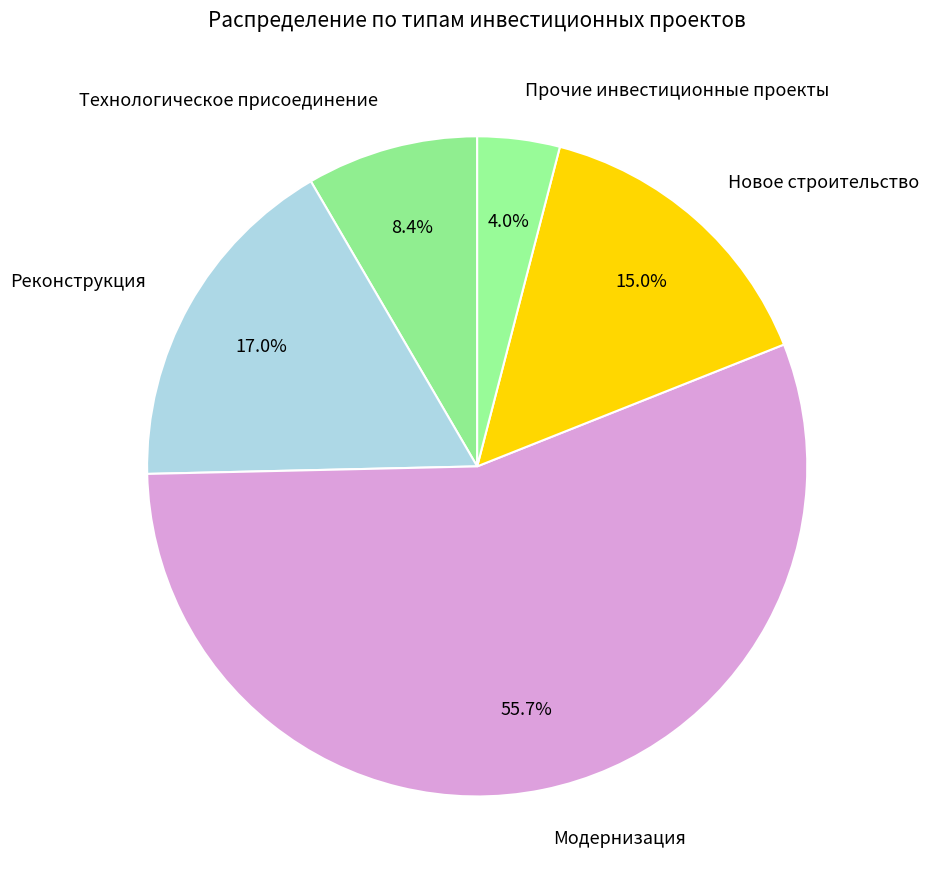

What percentage is the Технологическое присоединение slice, to the nearest percent?

8%